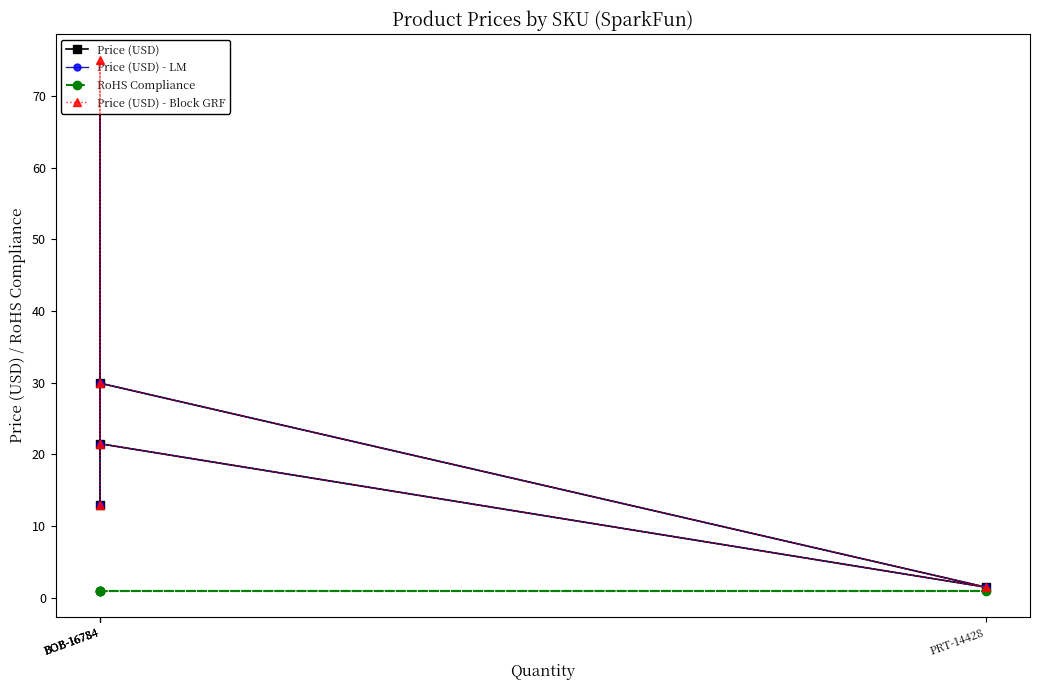

Does the chart have visible grid lines?

No